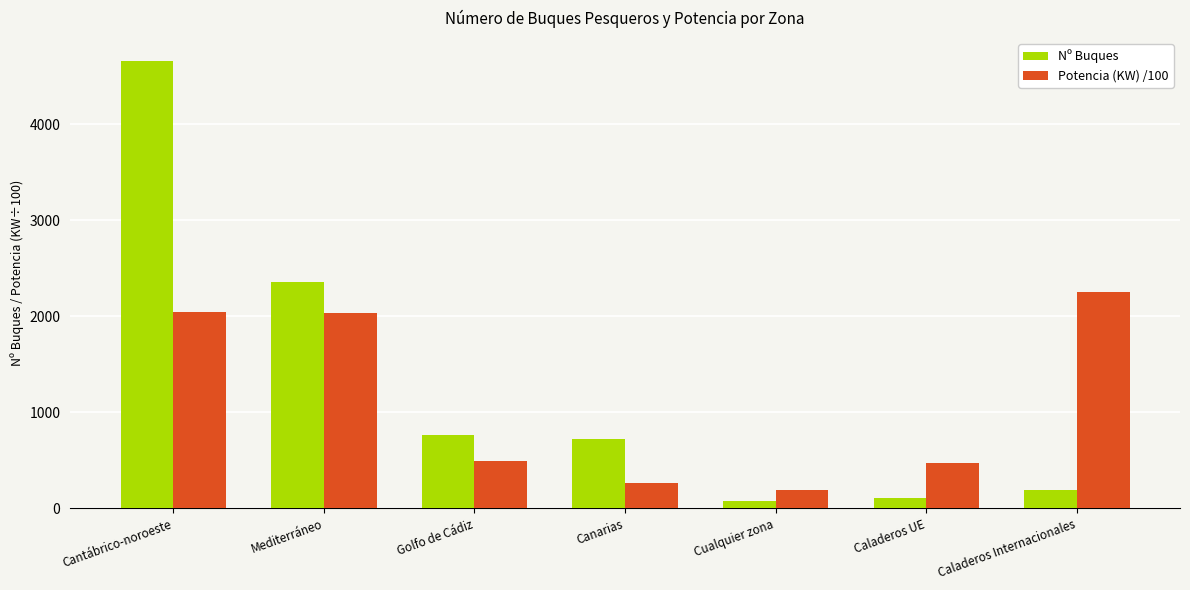

At how many categories does at least one series exceed 2672?

1